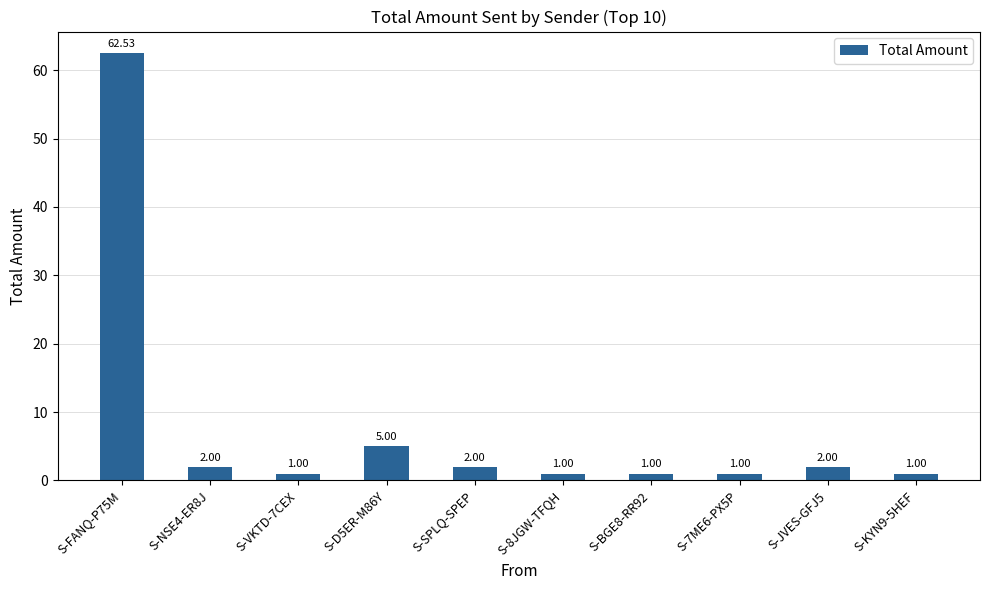

Count the number of categories in the chart.

10